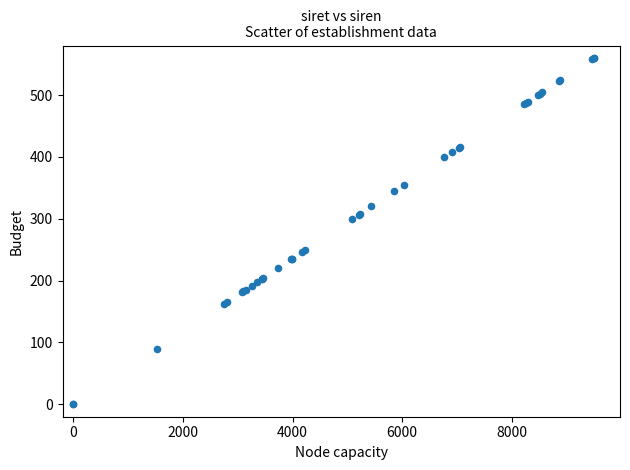

What Y value in the scatter plot is closest to 280?

299.8